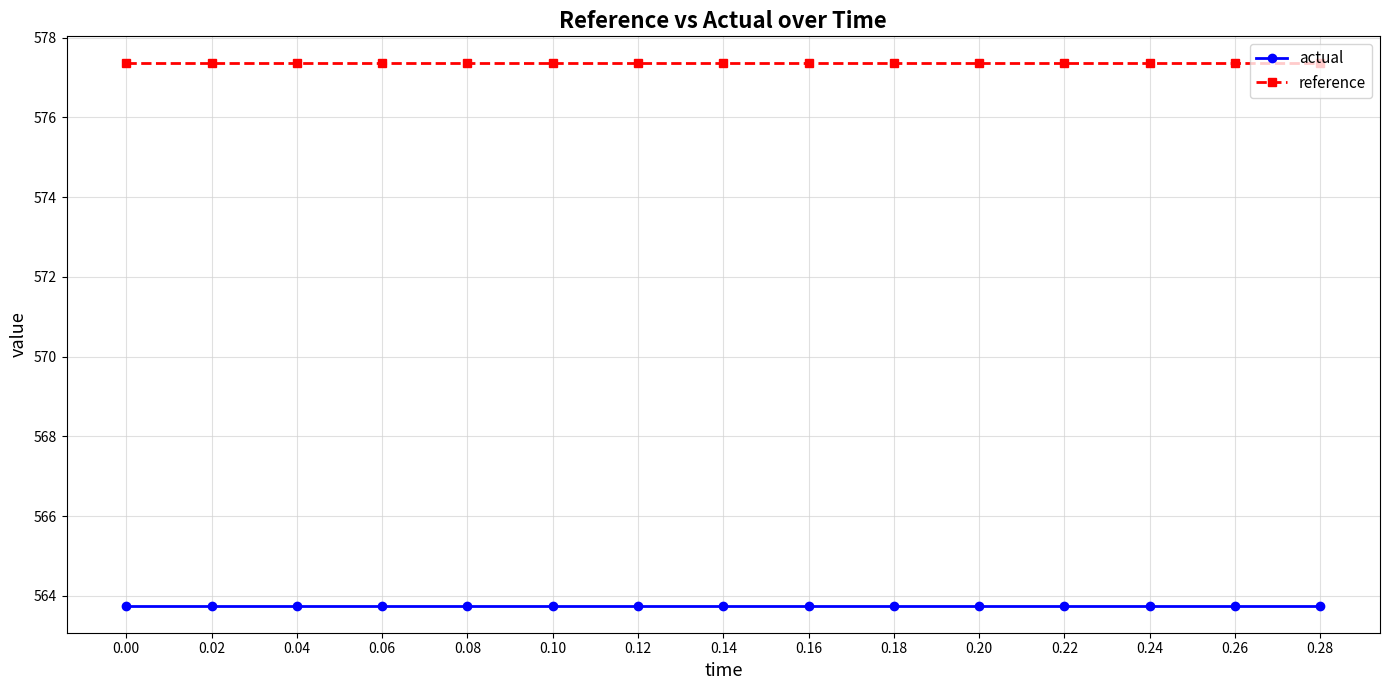

Rank the series at 0.10 from highest to lowest value.

reference, actual